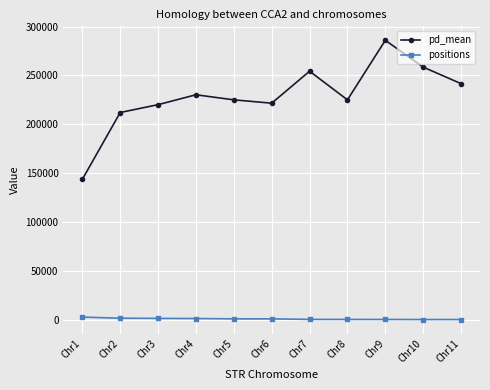

Which series changed the most between Chr5 and Chr10?

pd_mean